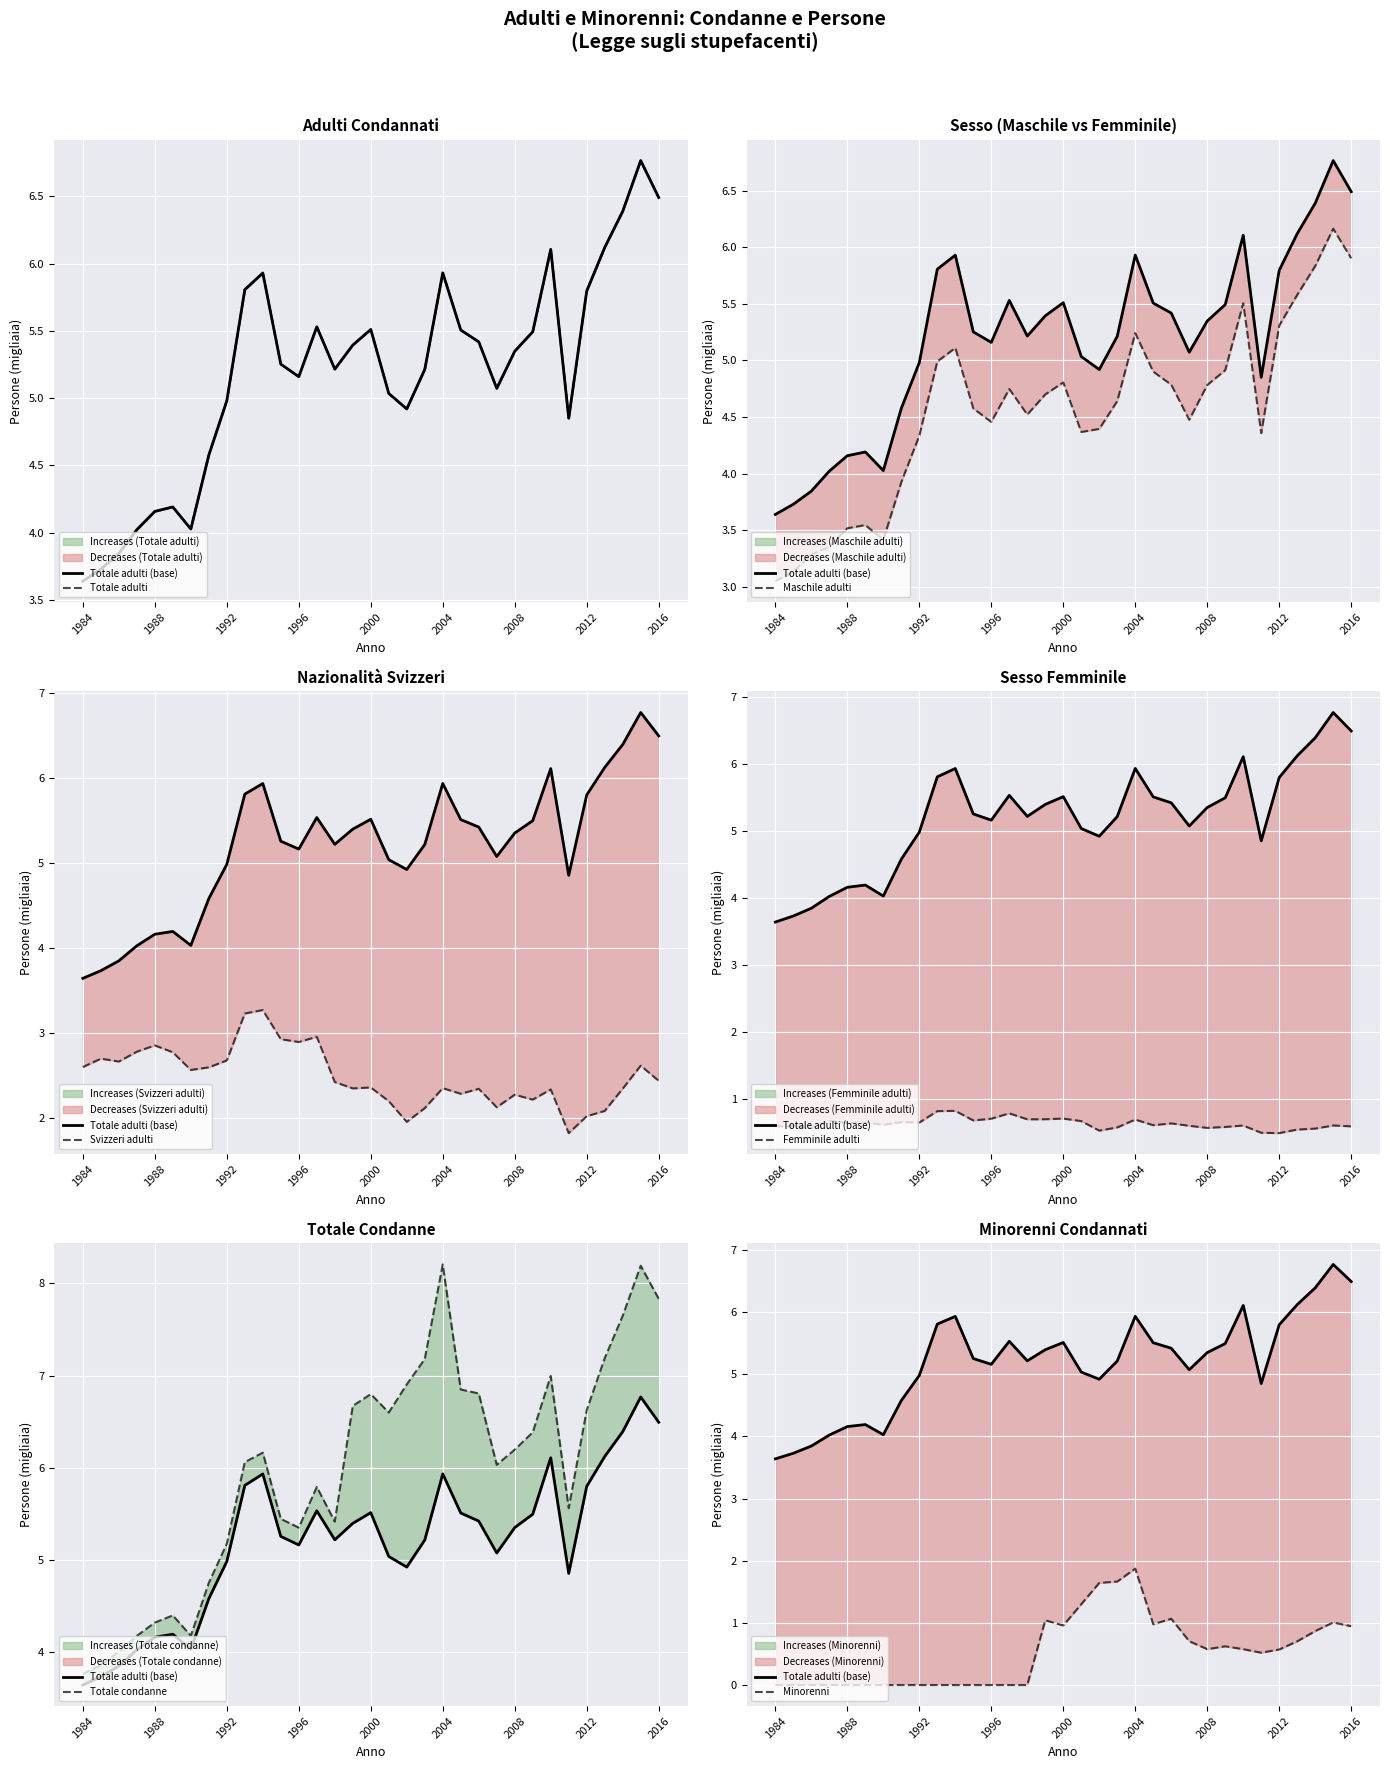

What is the difference between the Svizzeri adulti values at 1989 and 2011?

1.0